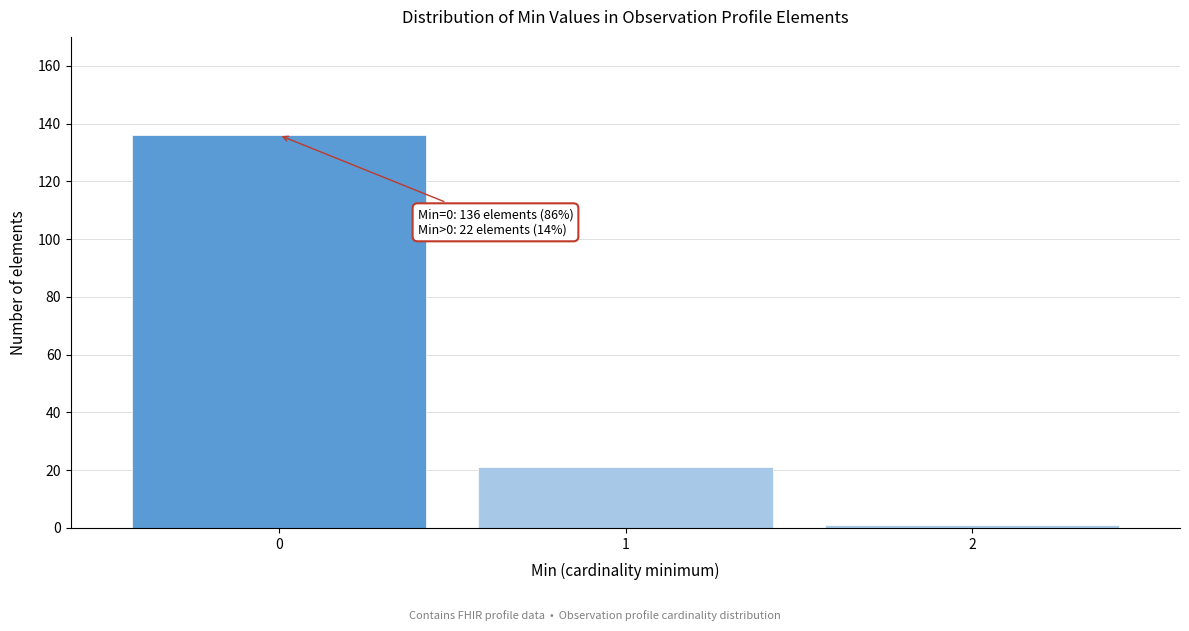

Reading right to left, extract all data points from this chart.

1	21	136